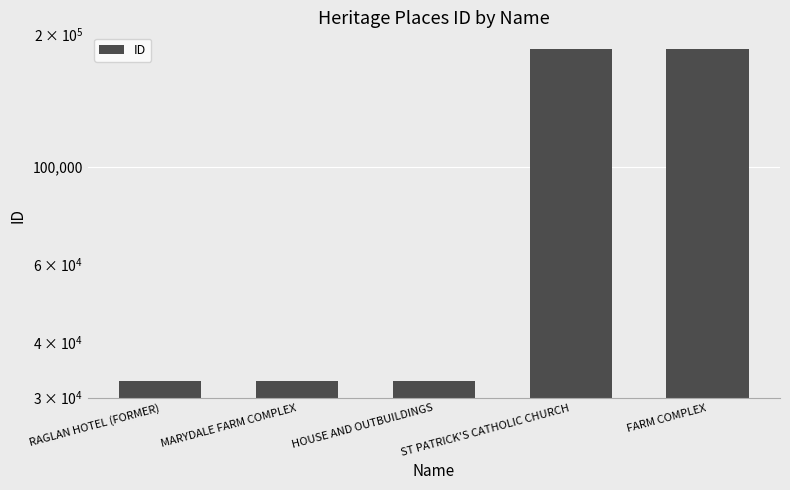

What is the difference between the values at ST PATRICK'S CATHOLIC CHURCH and HOUSE AND OUTBUILDINGS?

152278